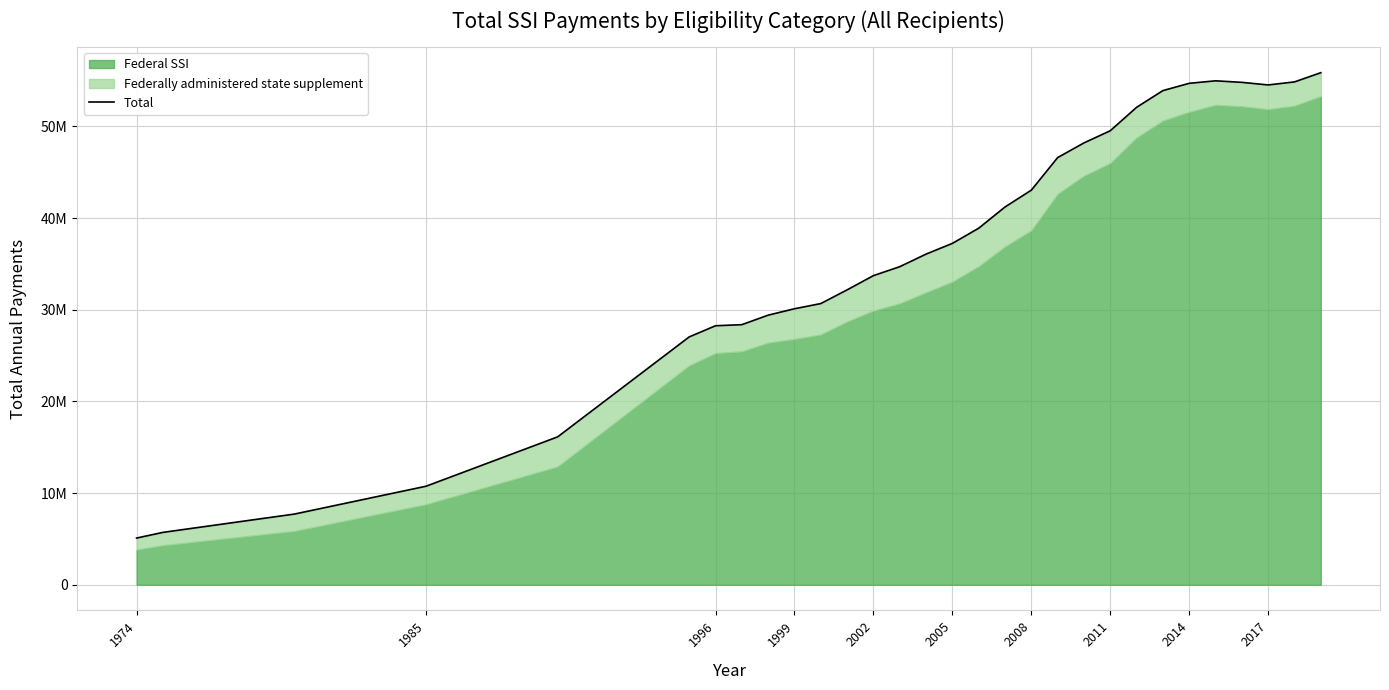

At which category does the chart reach its minimum across all series?

1974